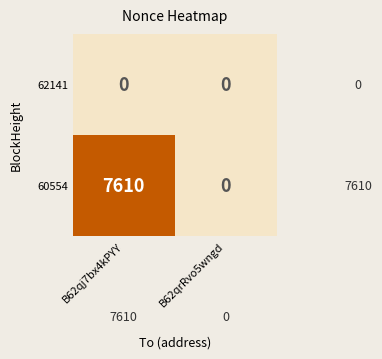

Rank the series at B62qj7bx4kPYY from highest to lowest value.

60554, 62141